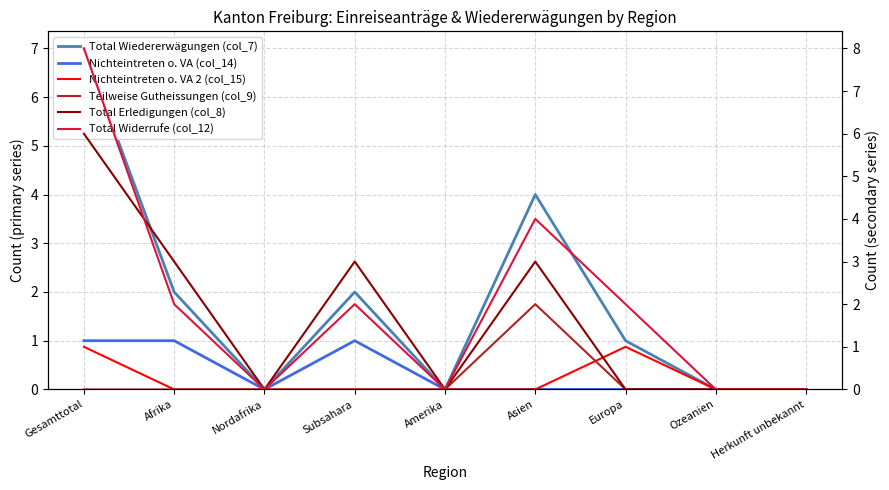

What are all the series names shown in the legend?

Total Wiedererwägungen (col_7), Nichteintreten o. VA (col_14), Nichteintreten o. VA 2 (col_15), Teilweise Gutheissungen (col_9), Total Erledigungen (col_8), Total Widerrufe (col_12)